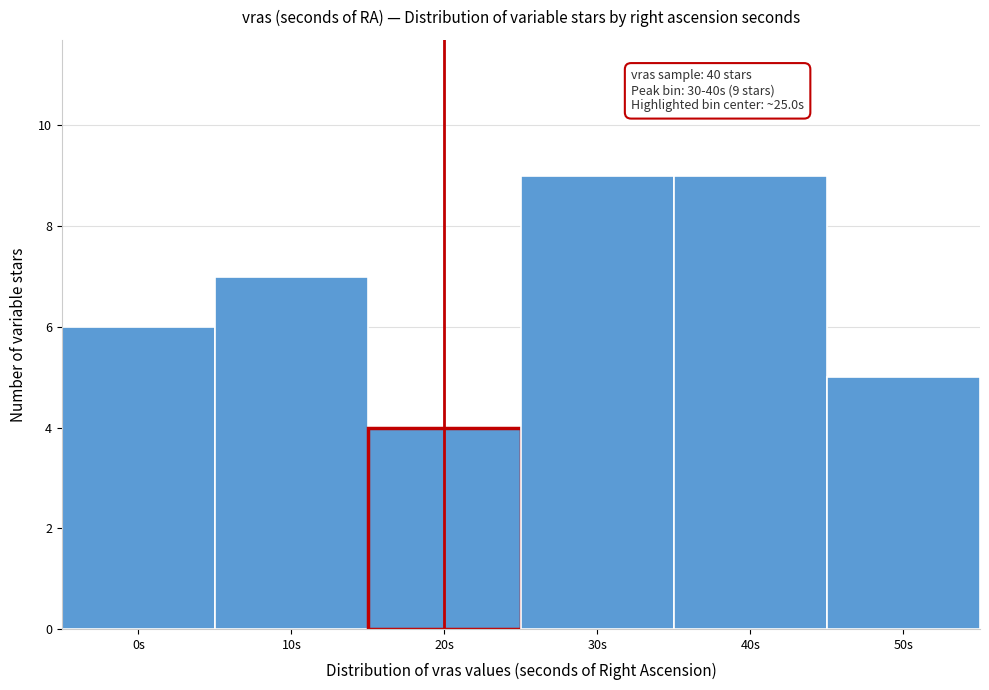

Reading right to left, list all the values displayed in this chart.

5	9	9	4	7	6